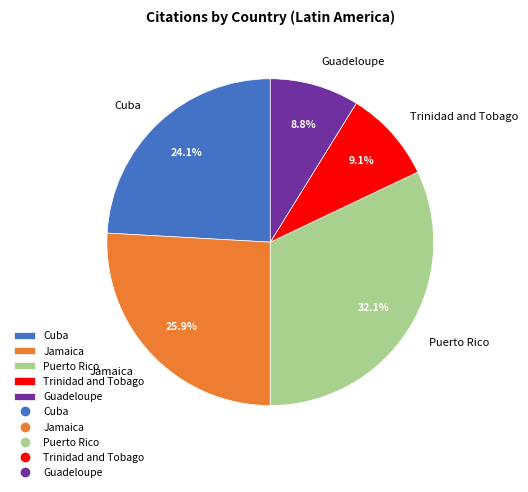

How many segments does this pie chart have?

5